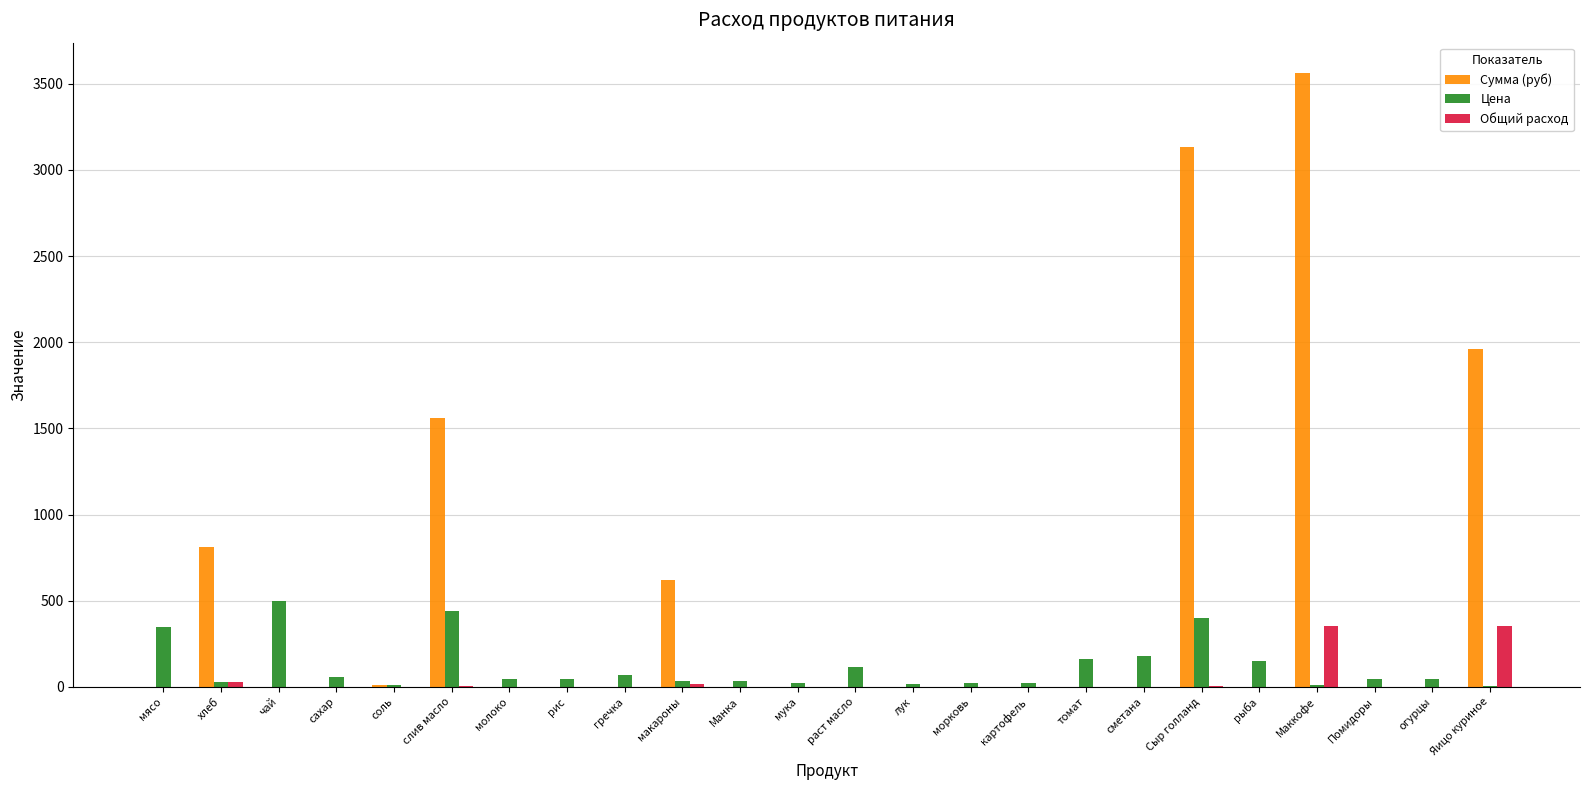

What is the sum of all Общий расход values?

770.4